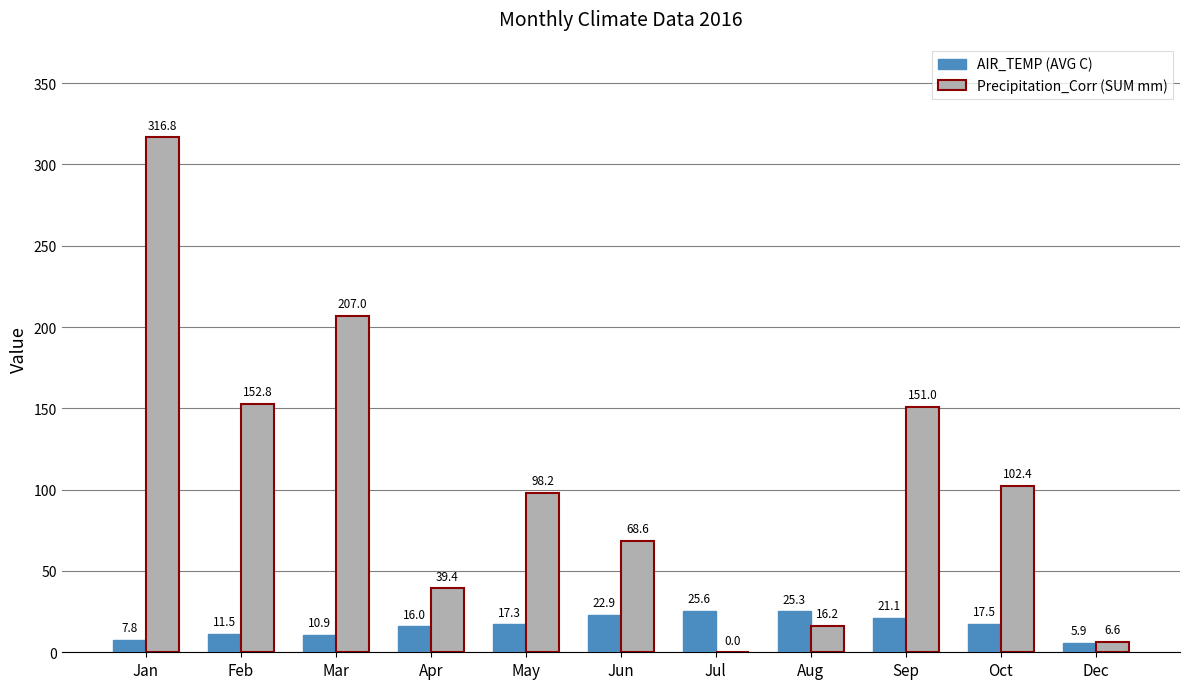

Which series has the largest range (max minus min)?

Precipitation_Corr (SUM mm)